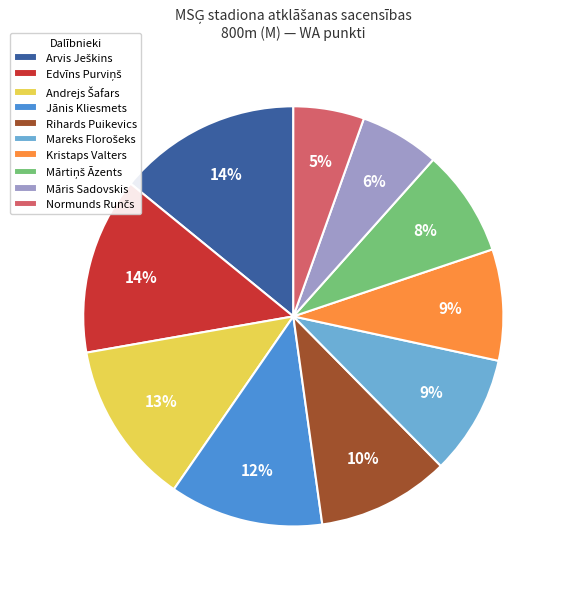

To the nearest percent, what is the average slice percentage?

10%